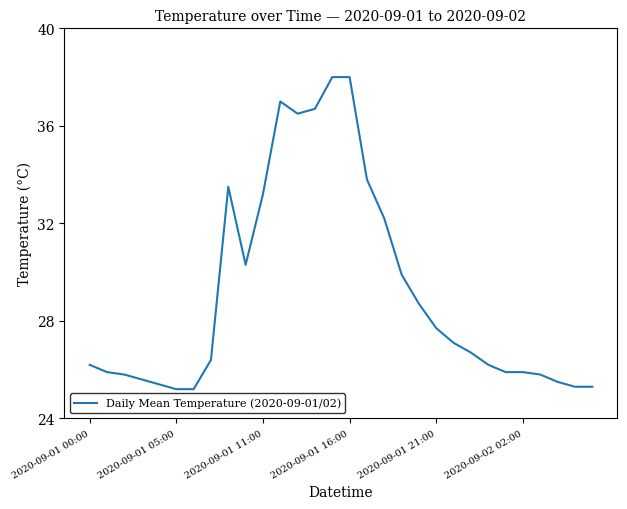

What is the difference between the maximum and minimum values?

12.8